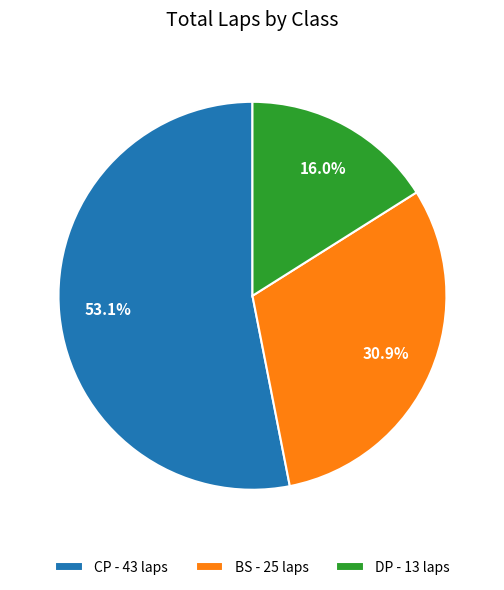

Rank the categories by value from lowest to highest.

DP - 13 laps, BS - 25 laps, CP - 43 laps